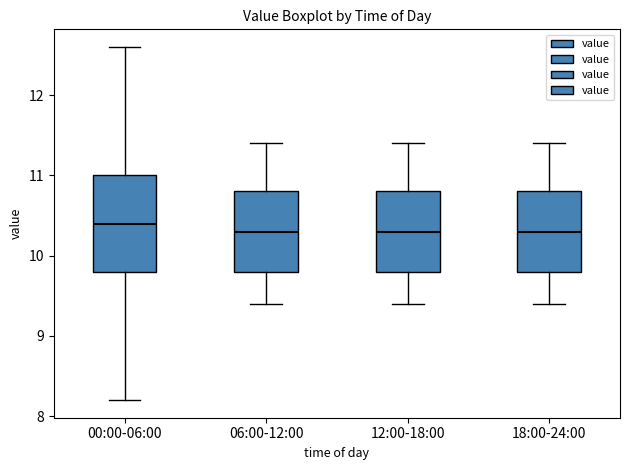

Reading left to right, read every box against the y-axis: the position of its median line, the range the box covers, and the ends of its whiskers. The values are not printed on the chart, so give them approximately, as read against the axis.

00:00-06:00: median 10.4, box 9.8 to 11.0, whiskers 8.2 to 12.6
06:00-12:00: median 10.3, box 9.8 to 10.8, whiskers 9.4 to 11.4
12:00-18:00: median 10.3, box 9.8 to 10.8, whiskers 9.4 to 11.4
18:00-24:00: median 10.3, box 9.8 to 10.8, whiskers 9.4 to 11.4